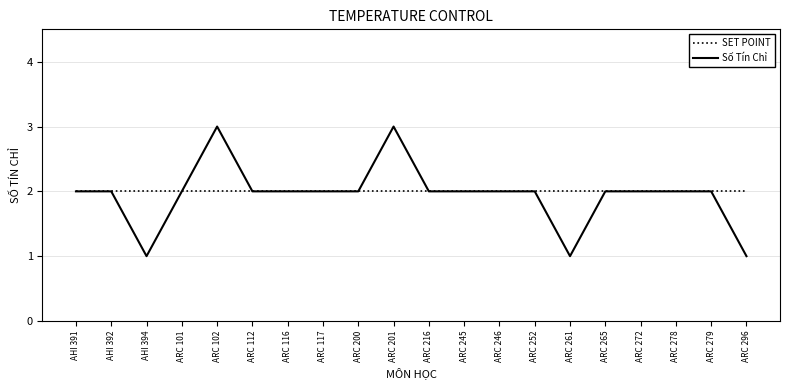

What position from the left is ARC 261?

15